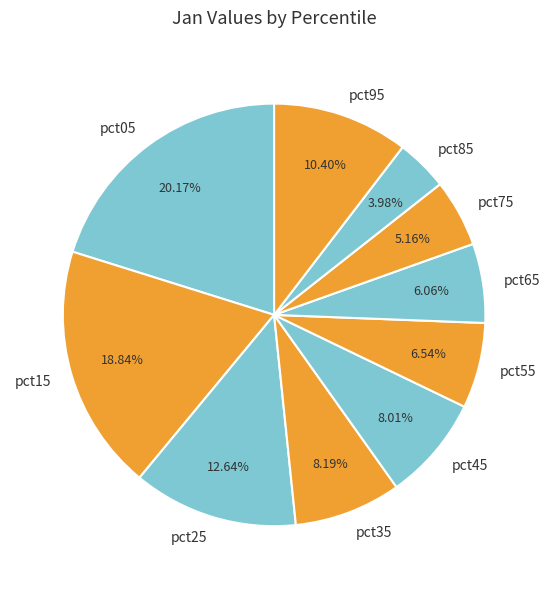

To the nearest percent, what portion does pct85 represent?

4%